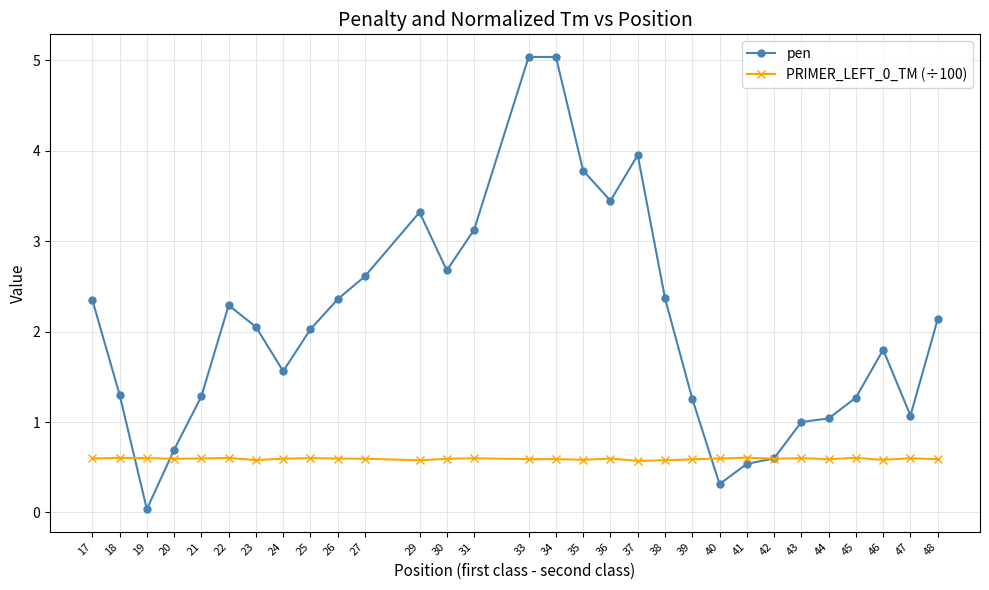

The pen series shows 1.0 at 43. True or false?

True